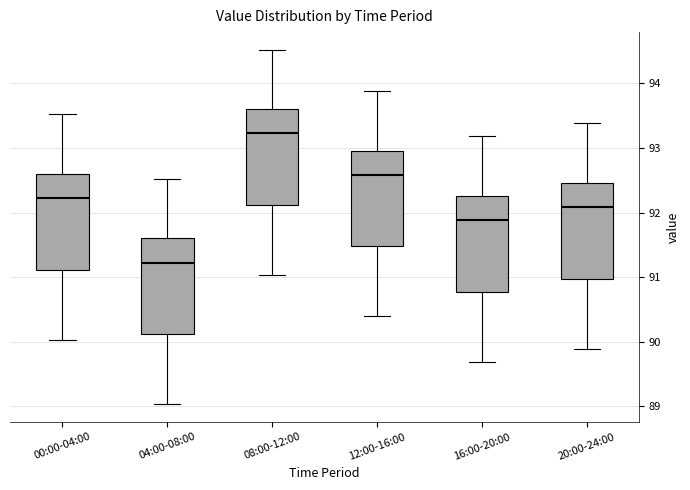

Reading left to right, transcribe this box plot: for each box, give where its median line is, the range the box spans, and where its two whiskers end, as read against the y-axis. The values are not printed on the chart, so give them approximately, as read against the axis.

00:00-04:00: median 92.2, box 91.1 to 92.6, whiskers 90.0 to 93.5
04:00-08:00: median 91.2, box 90.1 to 91.6, whiskers 89.0 to 92.5
08:00-12:00: median 93.2, box 92.1 to 93.6, whiskers 91.0 to 94.5
12:00-16:00: median 92.6, box 91.5 to 93.0, whiskers 90.4 to 93.9
16:00-20:00: median 91.9, box 90.8 to 92.3, whiskers 89.7 to 93.2
20:00-24:00: median 92.1, box 91.0 to 92.5, whiskers 89.9 to 93.4